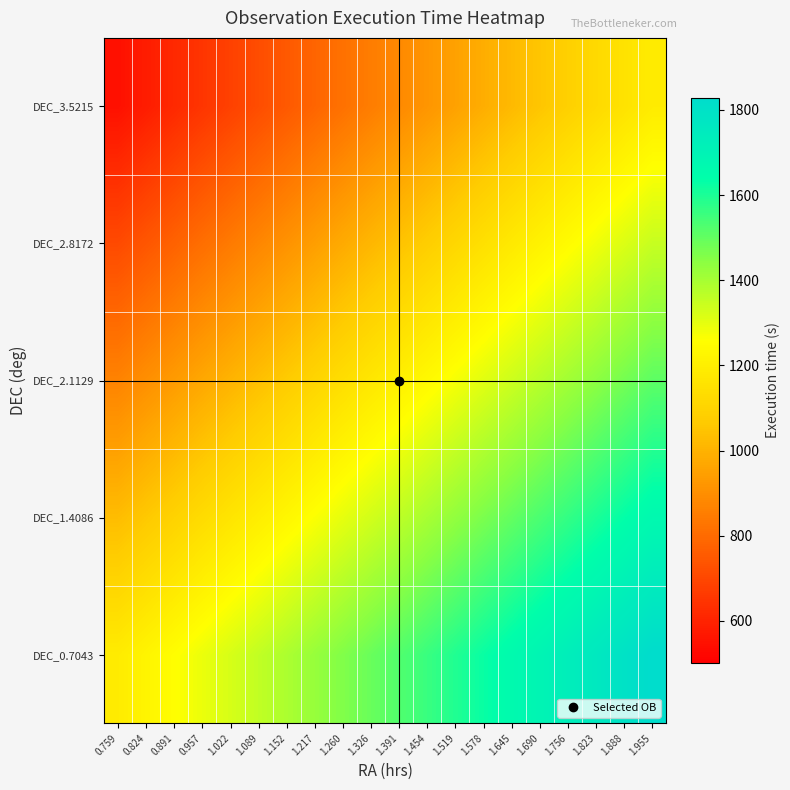

Reading left to right, what are all the values shown in this chart?

DEC_0.7043: 0.759=1188.8	0.824=1222.5	0.891=1256.2	0.957=1289.9	1.022=1323.6	1.089=1357.3	1.152=1391.0	1.217=1424.7	1.260=1458.4	1.326=1492.1	1.391=1525.8	1.454=1559.5	1.519=1593.2	1.578=1626.8	1.645=1660.5	1.690=1694.2	1.756=1727.9	1.823=1761.6	1.888=1795.3	1.955=1829.0
DEC_1.4086: 0.759=1028.8	0.824=1062.5	0.891=1096.2	0.957=1129.9	1.022=1163.6	1.089=1197.3	1.152=1231.0	1.217=1264.7	1.260=1298.3	1.326=1332.0	1.391=1365.7	1.454=1399.4	1.519=1433.1	1.578=1466.8	1.645=1500.5	1.690=1534.2	1.756=1567.9	1.823=1601.6	1.888=1635.3	1.955=1669.0
DEC_2.1129: 0.759=868.8	0.824=902.5	0.891=936.2	0.957=969.9	1.022=1003.5	1.089=1037.2	1.152=1070.9	1.217=1104.6	1.260=1138.3	1.326=1172.0	1.391=1205.7	1.454=1239.4	1.519=1273.1	1.578=1306.8	1.645=1340.5	1.690=1374.2	1.756=1407.8	1.823=1441.5	1.888=1475.2	1.955=1508.9
DEC_2.8172: 0.759=708.7	0.824=742.4	0.891=776.1	0.957=809.8	1.022=843.5	1.089=877.2	1.152=910.9	1.217=944.6	1.260=978.3	1.326=1012.0	1.391=1045.7	1.454=1079.4	1.519=1113.0	1.578=1146.7	1.645=1180.4	1.690=1214.1	1.756=1247.8	1.823=1281.5	1.888=1315.2	1.955=1348.9
DEC_3.5215: 0.759=548.7	0.824=582.4	0.891=616.1	0.957=649.8	1.022=683.5	1.089=717.2	1.152=750.9	1.217=784.5	1.260=818.2	1.326=851.9	1.391=885.6	1.454=919.3	1.519=953.0	1.578=986.7	1.645=1020.4	1.690=1054.1	1.756=1087.8	1.823=1121.5	1.888=1155.2	1.955=1188.8